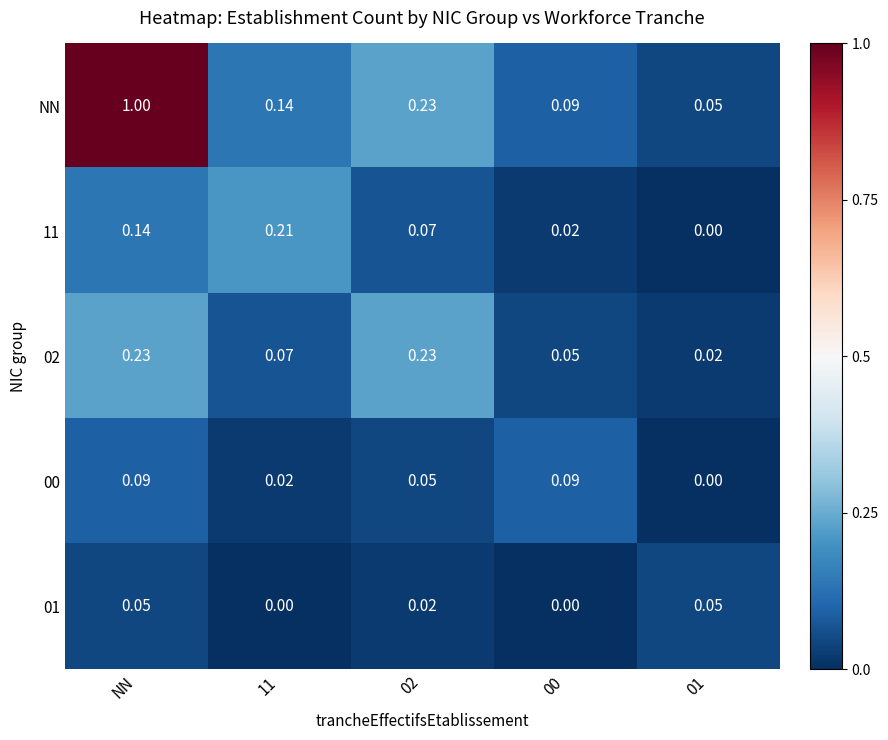

Which series has the widest spread of values?

NN